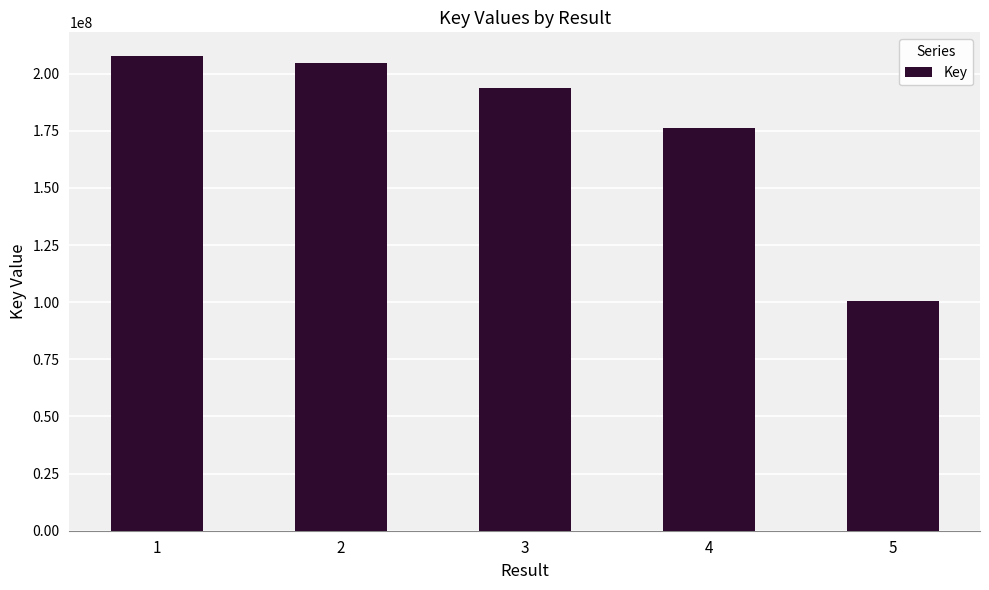

What is the ratio of the value at 5 to the value at 4?

0.6